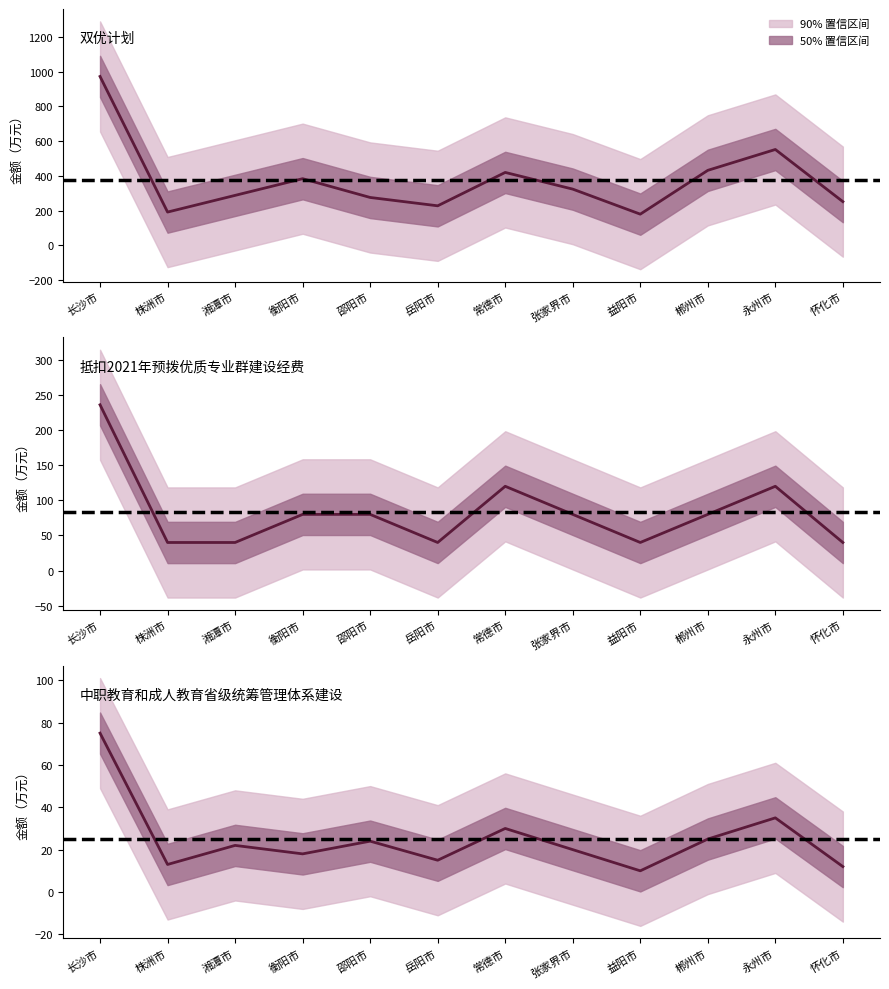

At which label does 中职教育和成人教育省级统筹 reach its peak?

长沙市